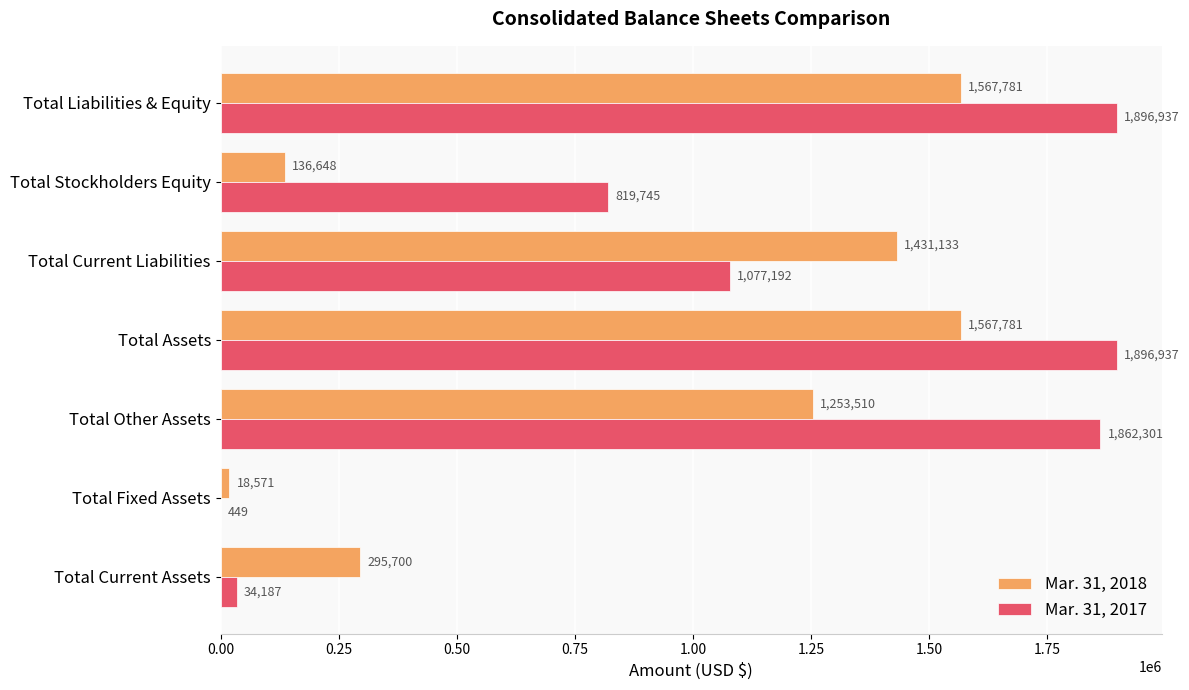

What is the total value across all series at Total Liabilities & Equity?

3464718